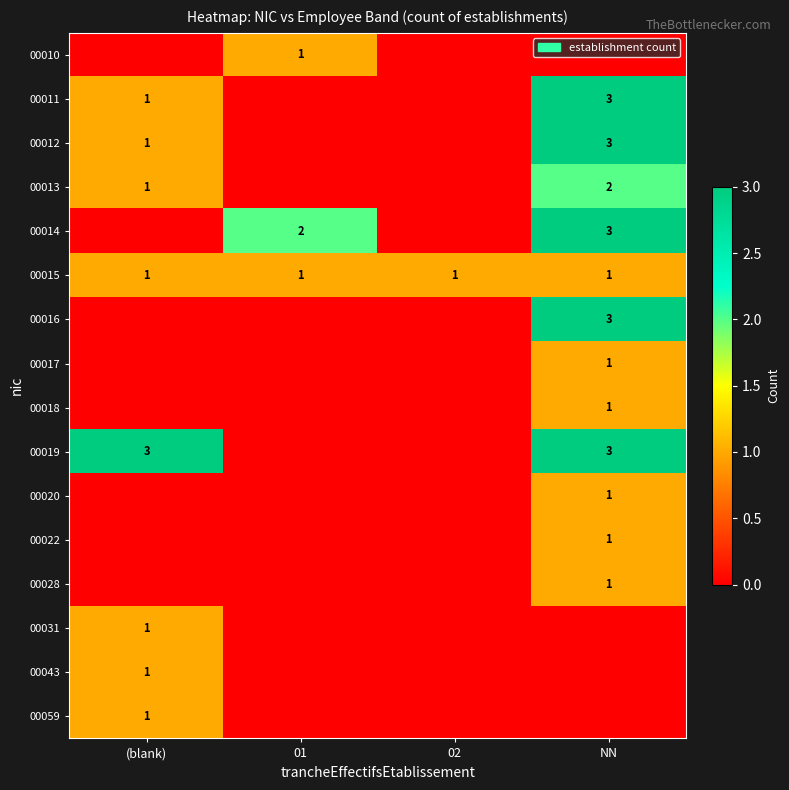

How many distinct data groups are displayed?

16